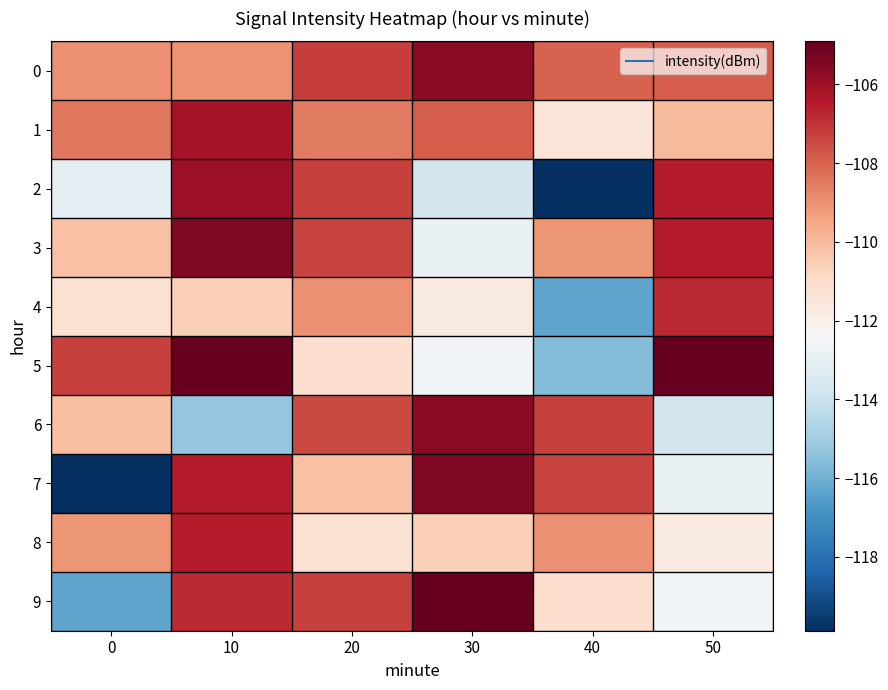

What is the difference between the highest and lowest values at 20?

4.0